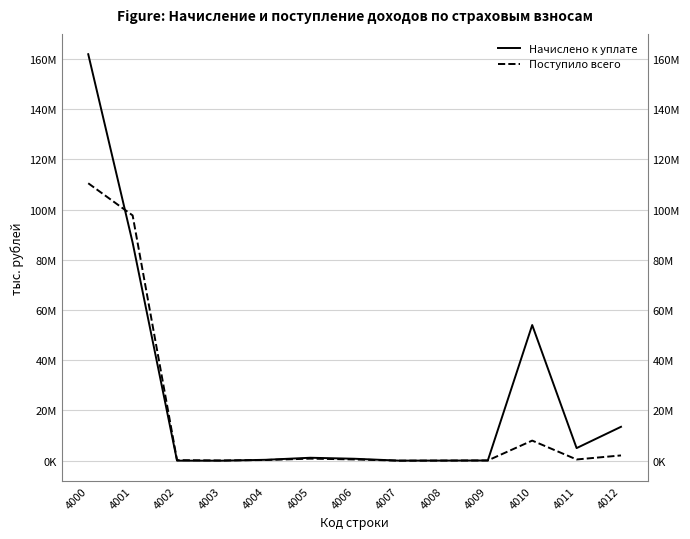

Is it true that Поступило всего equals 3108 at 4007?

False